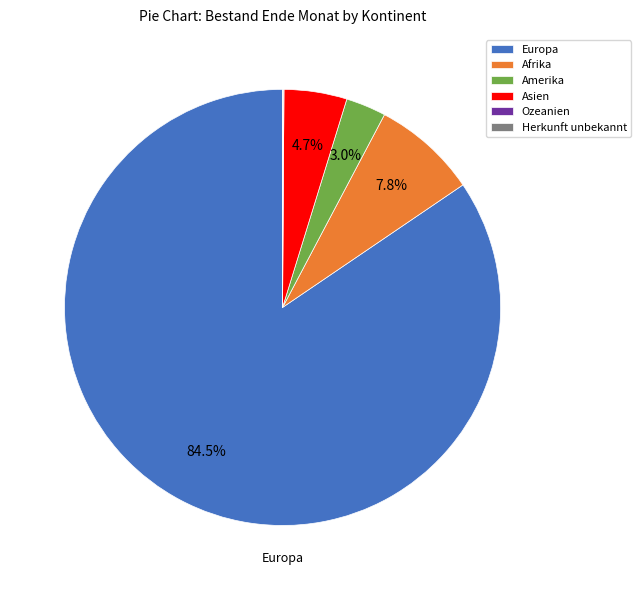

Which category has the biggest portion of the pie?

Europa